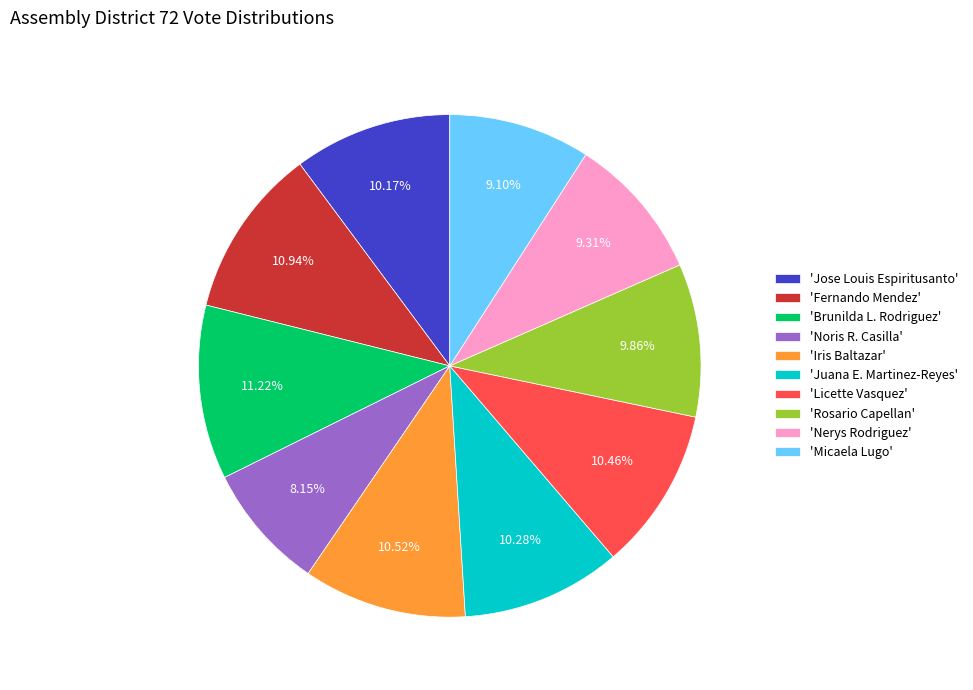

Do 'Brunilda L. Rodriguez' and 'Nerys Rodriguez' together represent more than half of the pie?

No